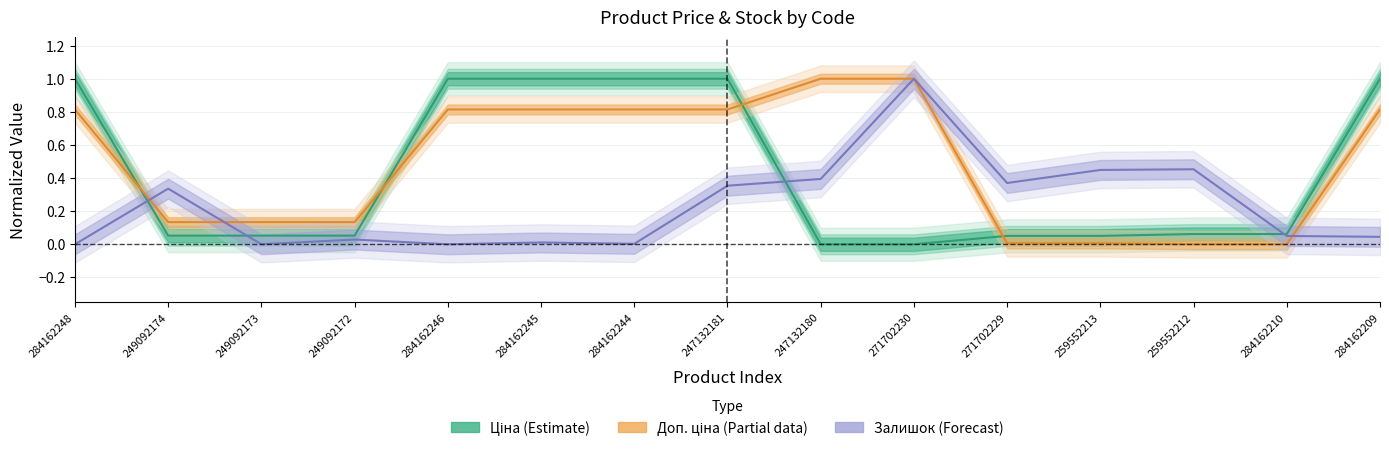

Is it true that Ціна equals 1.0 at 284162209?

True